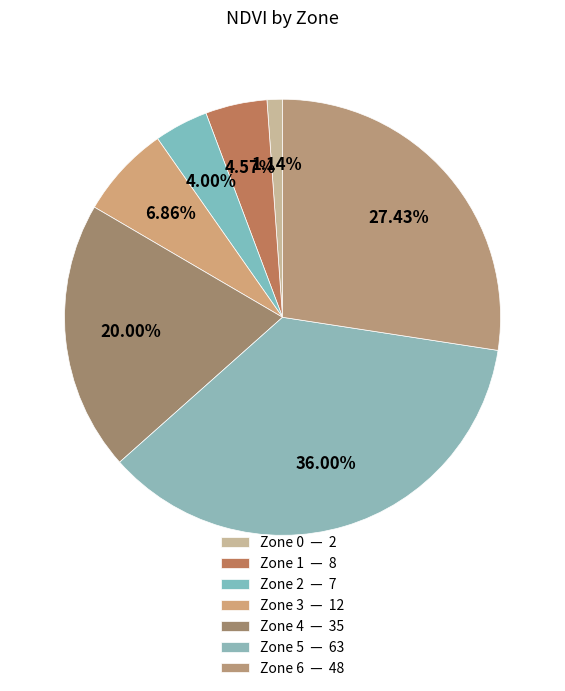

What is the change in value from Zone 4 to Zone 5?

+28